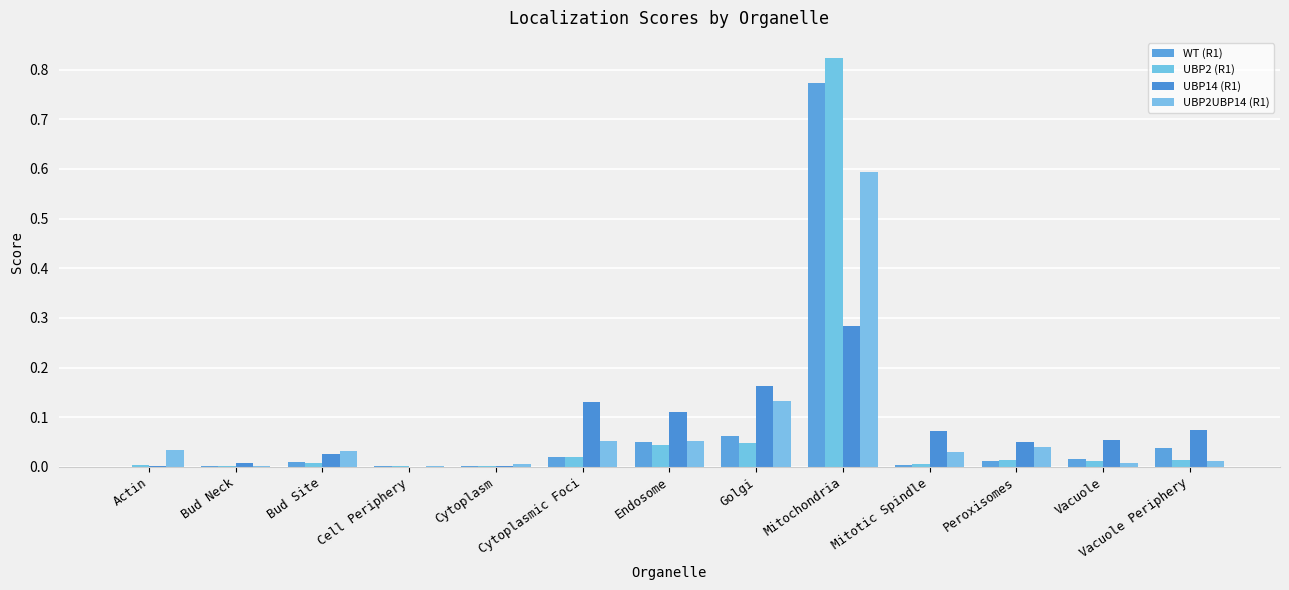

What is the total value across all series at Bud Site?

0.1